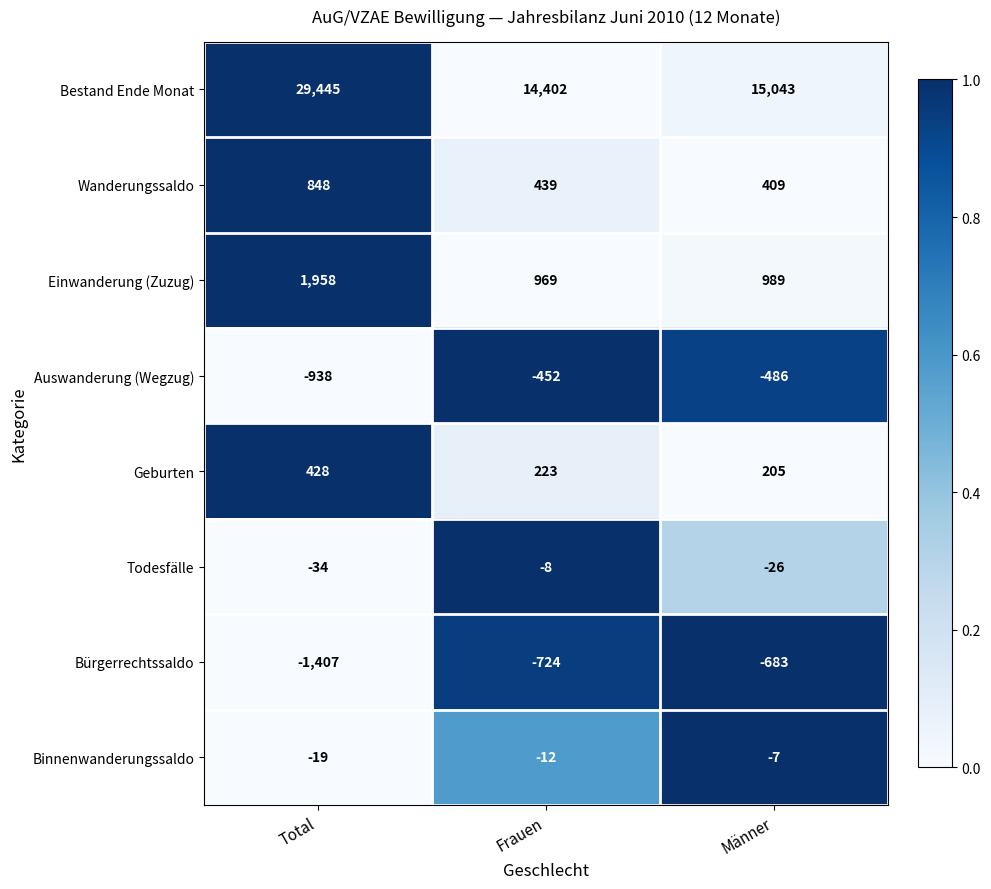

What is the average value of the Bürgerrechtssaldo series?

-938